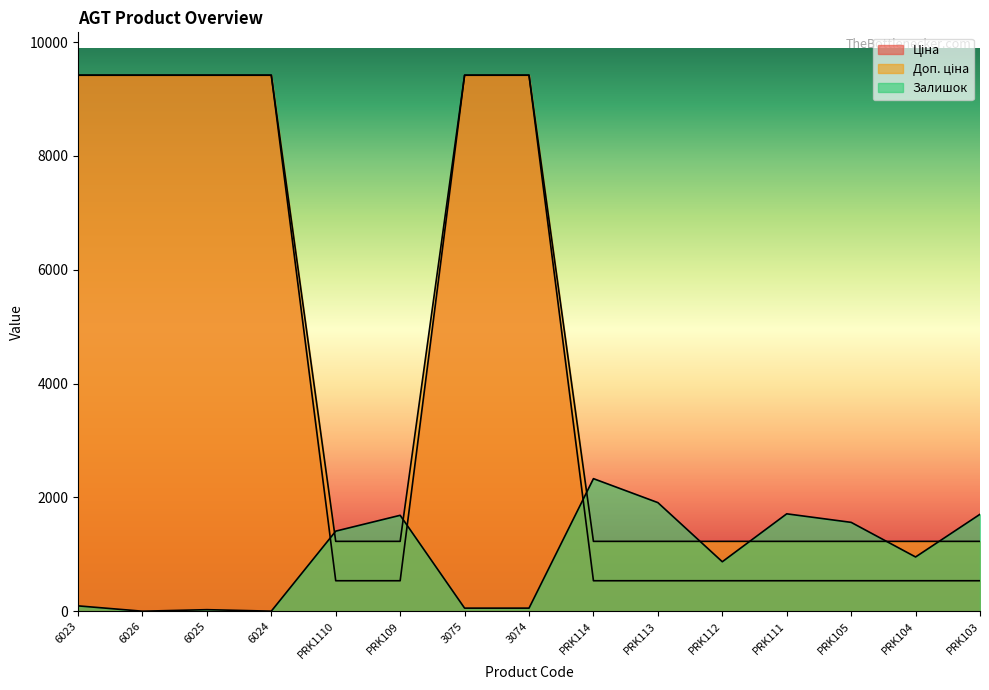

Is it true that Доп. ціна equals 308.0 at PRK113?

False